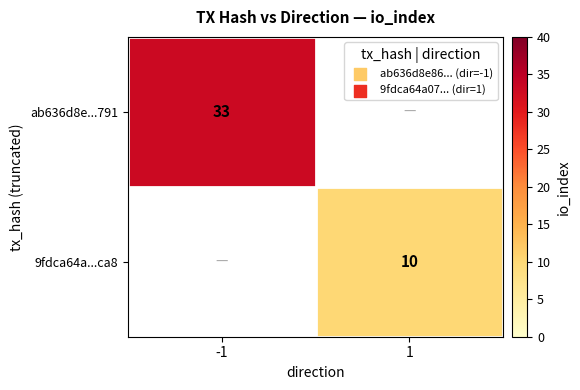

The 9fdca64a...ca8 series shows 10 at 1. True or false?

True